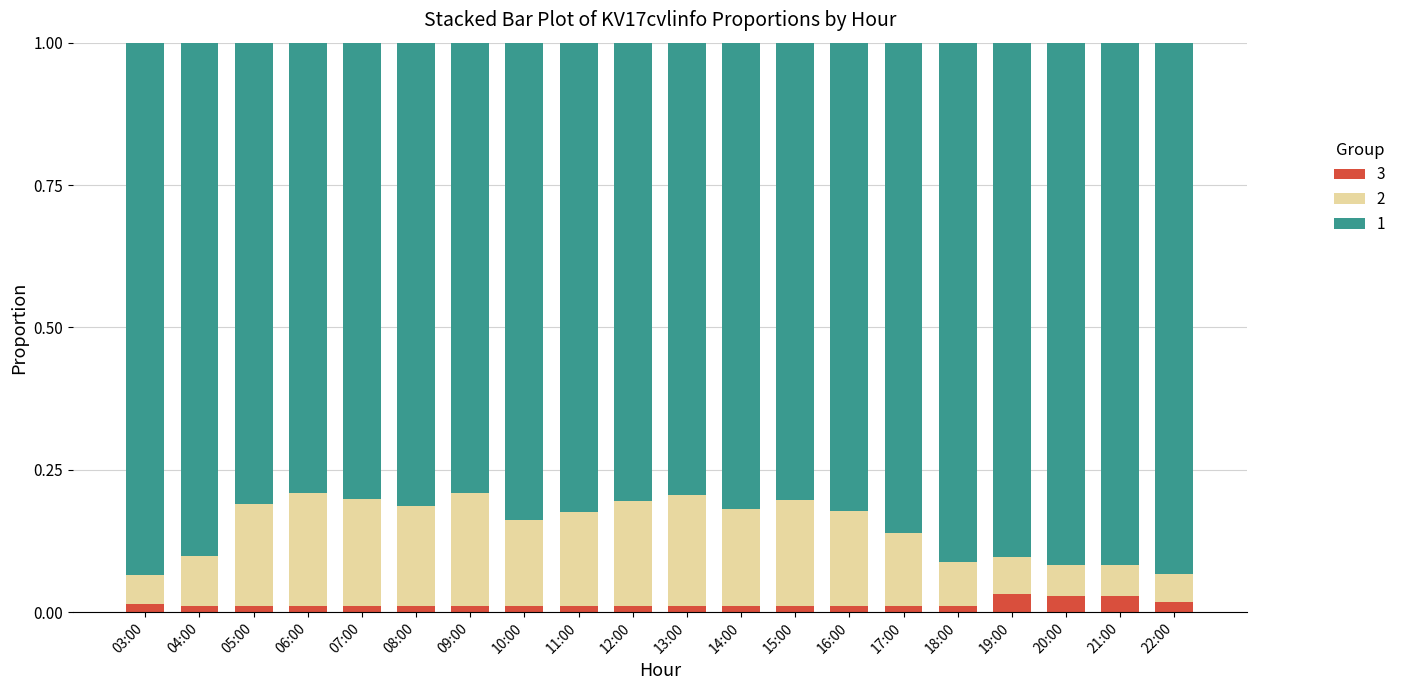

Is it true that 3 equals 0.0 at 06:00?

True